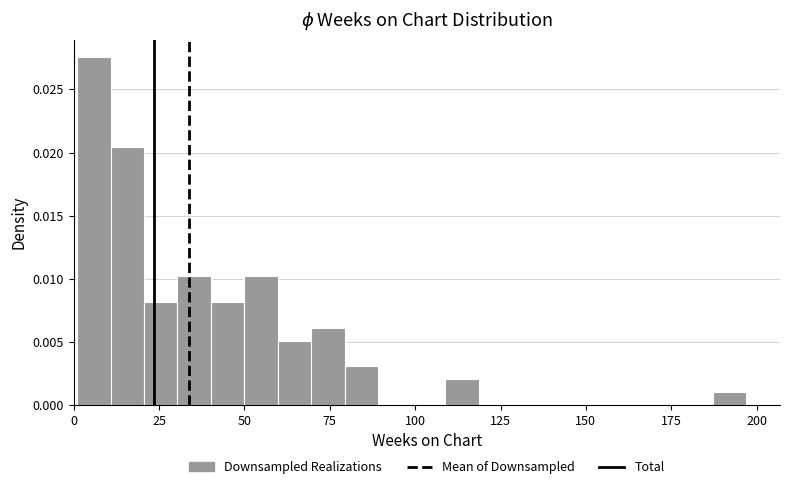

Around what value on the x-axis is the tallest bar? Give the approximate position of its centre, as read against the axis.

5